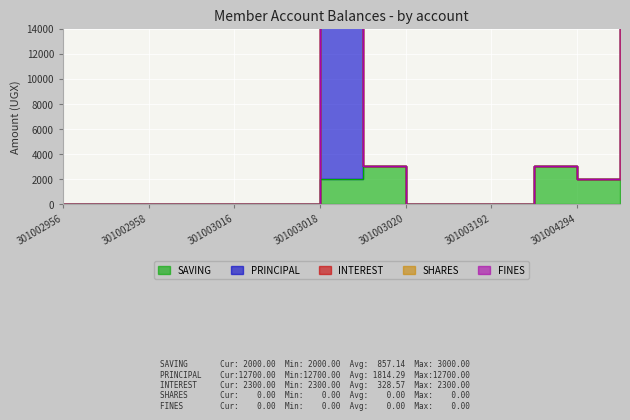

Which label corresponds to the smallest value in the chart?

301002956